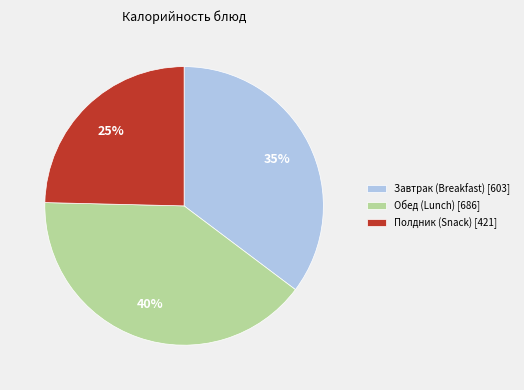

What is the ratio of the value at Обед (Lunch) [686] to the value at Завтрак (Breakfast) [603]?

1.1